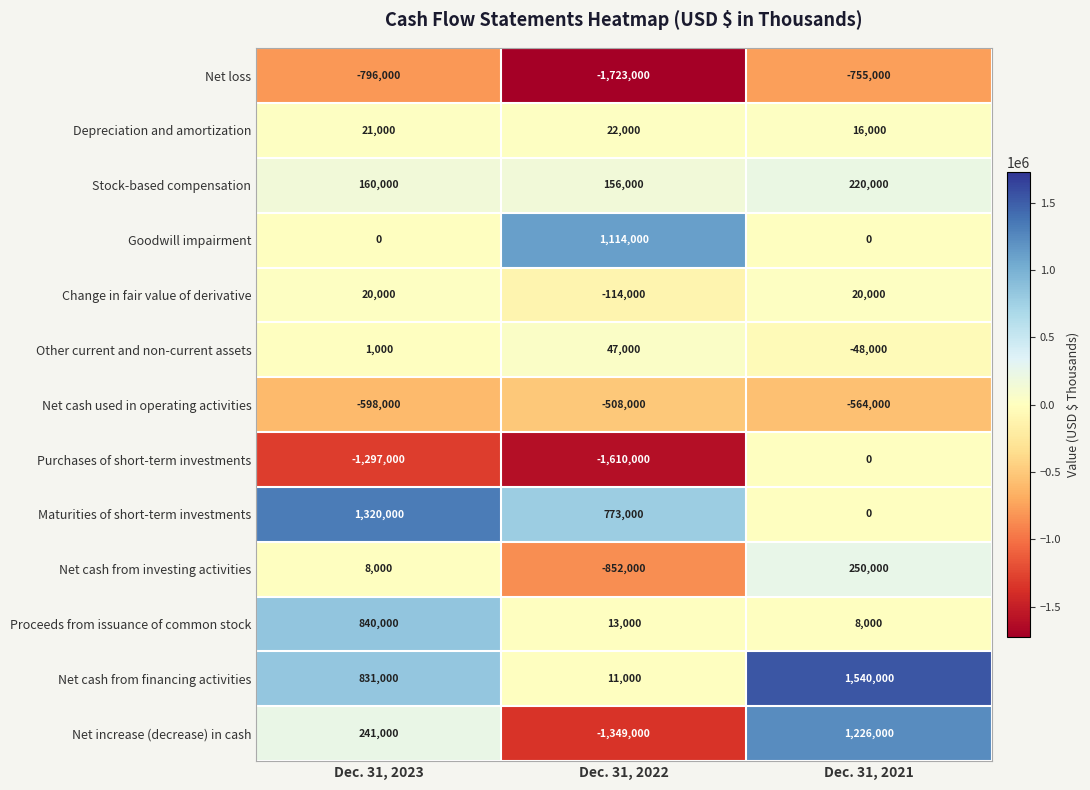

Which series changed the most between Dec. 31, 2022 and Dec. 31, 2021?

Net increase (decrease) in cash